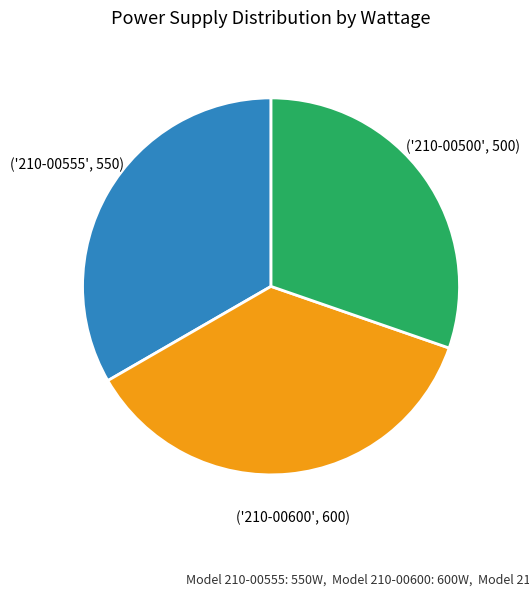

How many segments does this pie chart have?

3